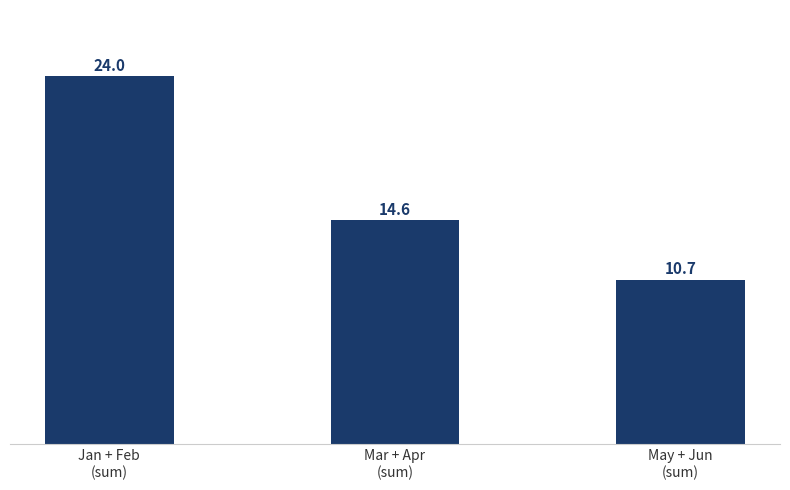

Which label corresponds to the smallest value in the chart?

May + Jun
(sum)